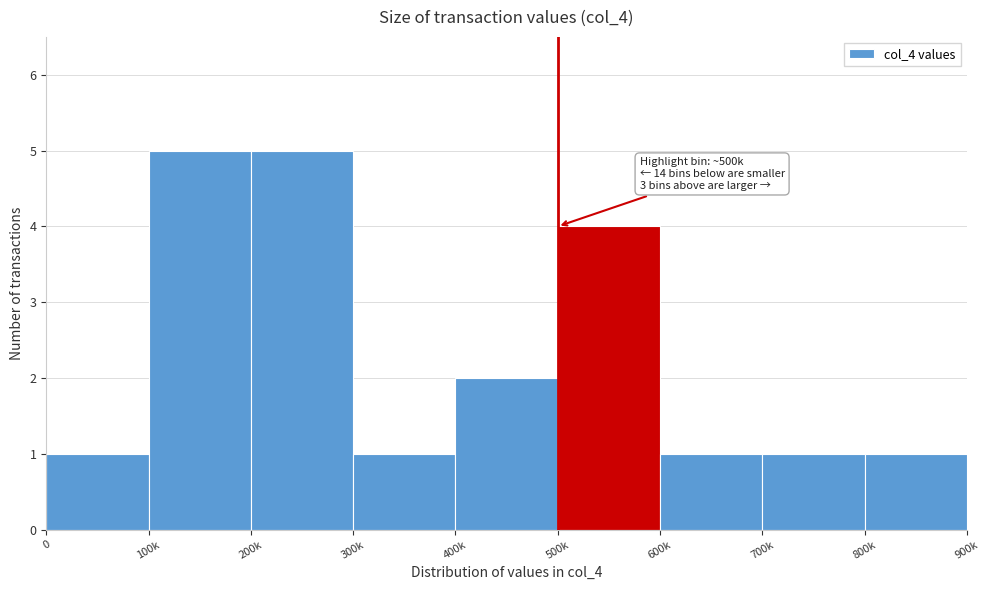

Reading right to left, transcribe all the data shown in this chart.

800k=1	700k=1	600k=1	500k=4	400k=2	300k=1	200k=5	100k=5	0=1